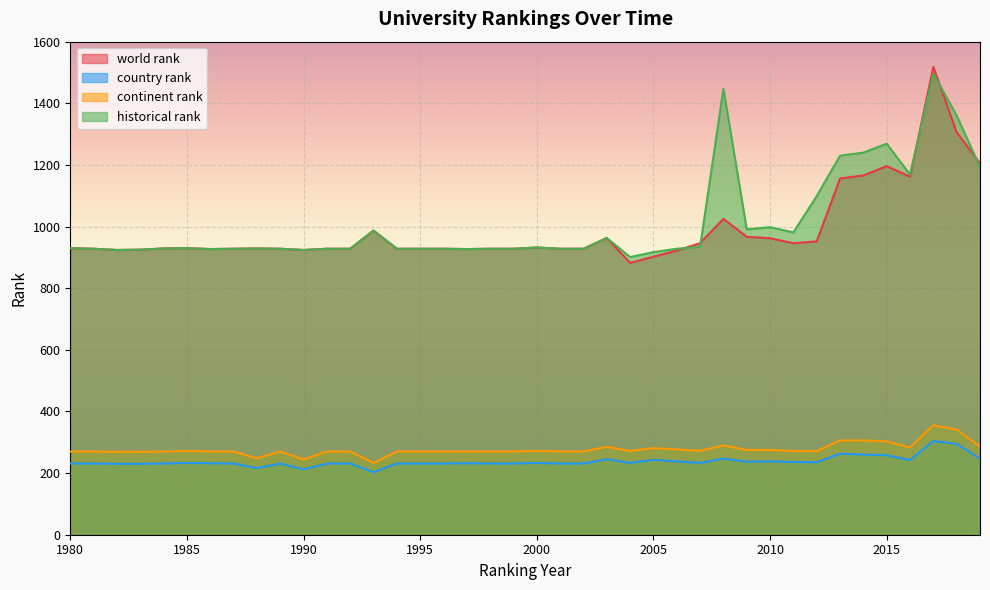

Reading right to left, transcribe all the data shown in this chart.

world rank: 1205	1306	1518	1162	1196	1166	1156	952	946	962	967	1025	946	922	902	882	963	928	928	932	928	928	927	928	928	928	987	928	928	924	928	929	928	927	930	929	925	924	928	930
country rank: 247	295	304	242	258	260	263	235	236	238	237	247	233	238	243	233	245	231	231	233	231	231	232	231	231	231	203	231	231	212	231	216	231	232	233	231	230	230	231	231
continent rank: 286	341	355	283	303	306	306	271	272	275	275	290	272	277	281	272	285	270	270	272	270	270	270	270	270	270	233	270	270	244	270	248	270	270	272	270	269	269	270	270
historical rank: 1193	1360	1496	1169	1269	1240	1230	1099	981	998	991	1447	934	928	917	901	963	928	928	932	928	928	927	928	928	928	987	928	928	924	928	929	928	927	930	929	925	924	928	930